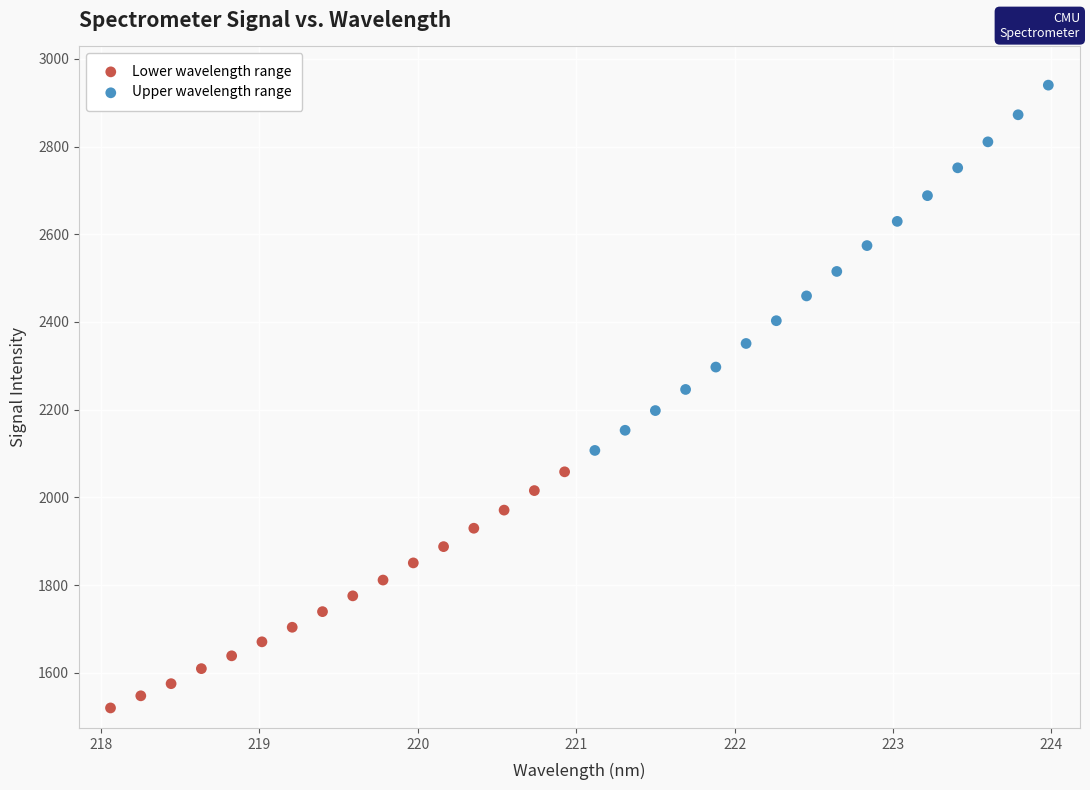

Which series has the largest Y range (max minus min)?

Upper wavelength range